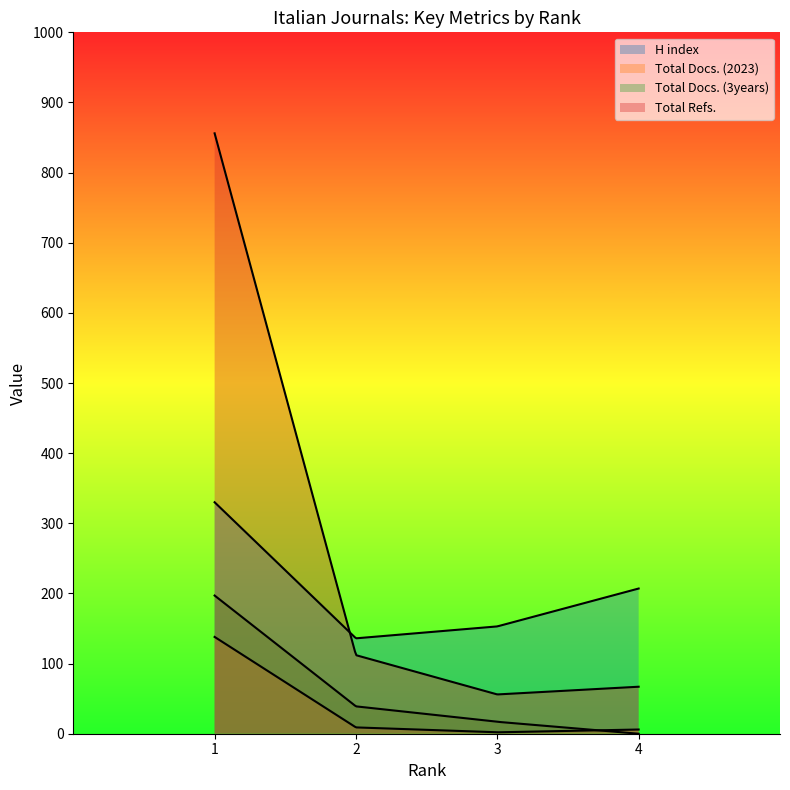

What is the total value across all series at 3?

228